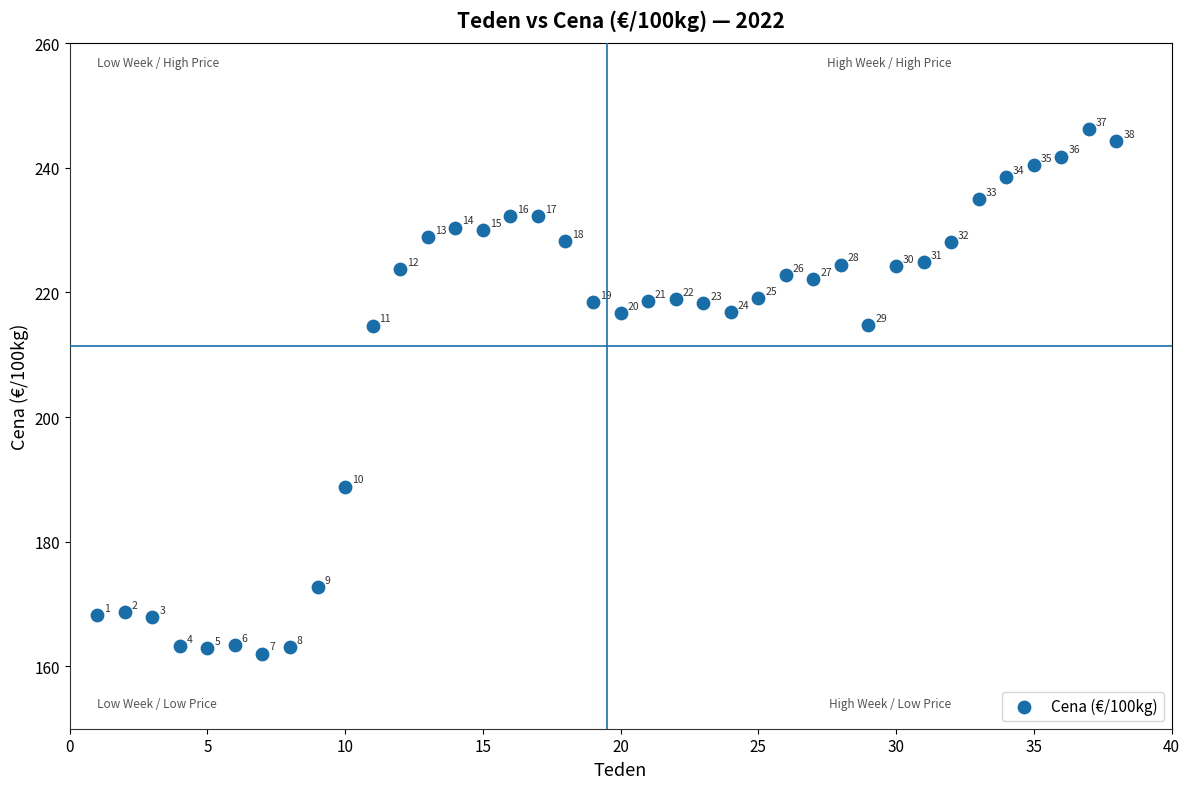

What is the range of Y values (max minus min)?

84.2